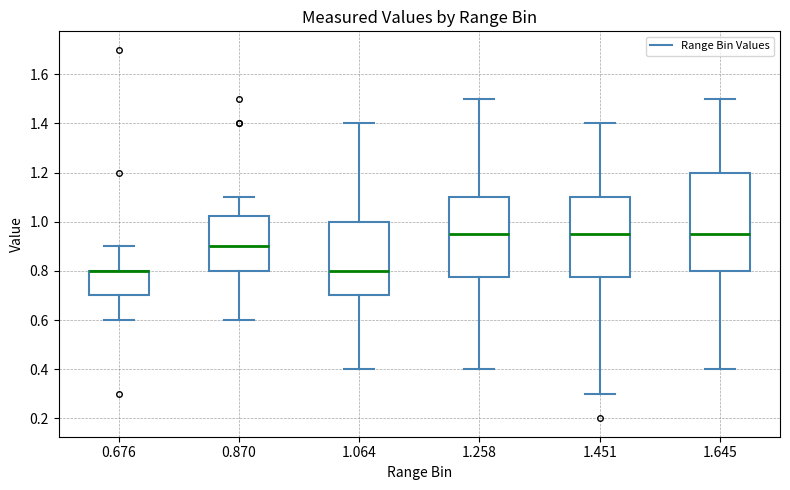

Reading left to right, read every box against the y-axis: the position of its median line, the range the box covers, and the ends of its whiskers. The values are not printed on the chart, so give them approximately, as read against the axis.

0.676: median 0.80 (drawn on the box's upper edge), box 0.70 to 0.80, whiskers 0.60 to 0.90
0.870: median 0.90, box 0.80 to 1.02, whiskers 0.60 to 1.10
1.064: median 0.80, box 0.70 to 1.00, whiskers 0.40 to 1.40
1.258: median 0.96, box 0.78 to 1.10, whiskers 0.40 to 1.50
1.451: median 0.96, box 0.78 to 1.10, whiskers 0.30 to 1.40
1.645: median 0.96, box 0.80 to 1.20, whiskers 0.40 to 1.50